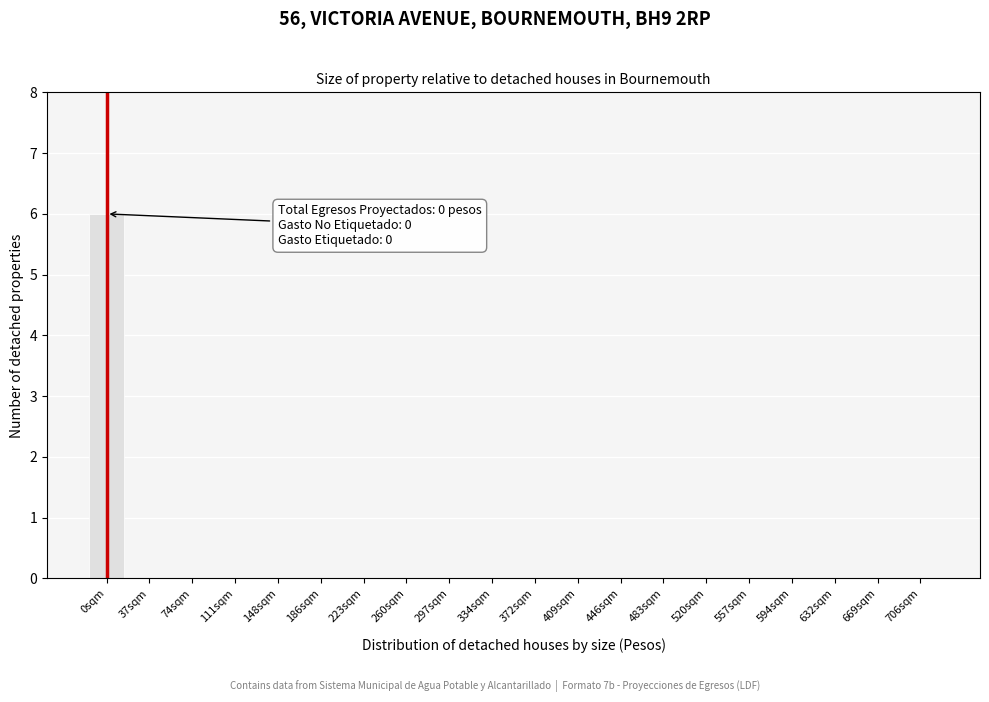

Reading left to right, list all the values displayed in this chart.

0sqm=6	37sqm=0	74sqm=0	111sqm=0	148sqm=0	186sqm=0	223sqm=0	260sqm=0	297sqm=0	334sqm=0	372sqm=0	409sqm=0	446sqm=0	483sqm=0	520sqm=0	557sqm=0	594sqm=0	632sqm=0	669sqm=0	706sqm=0